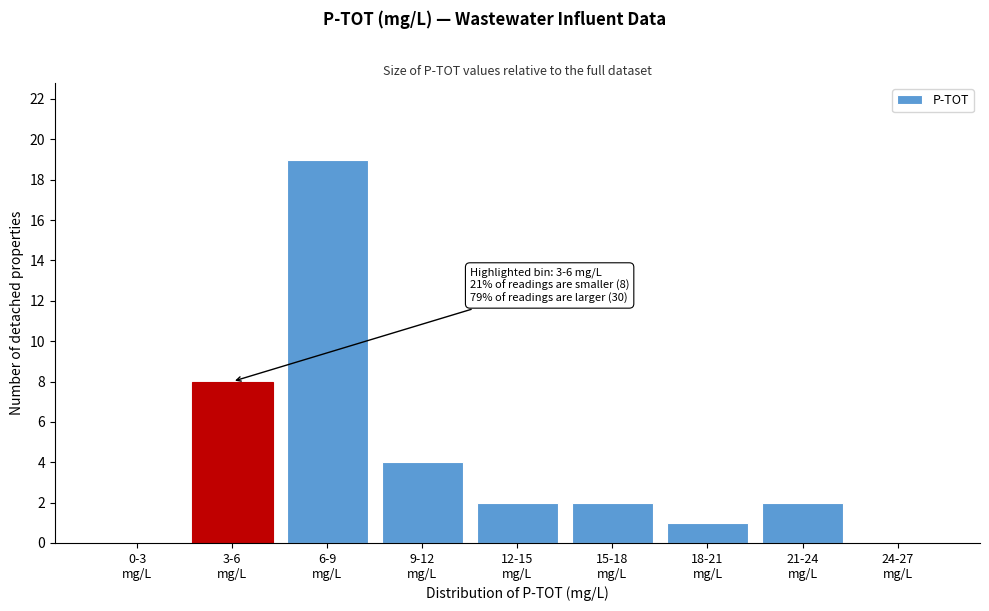

What is the sum of all values?

38